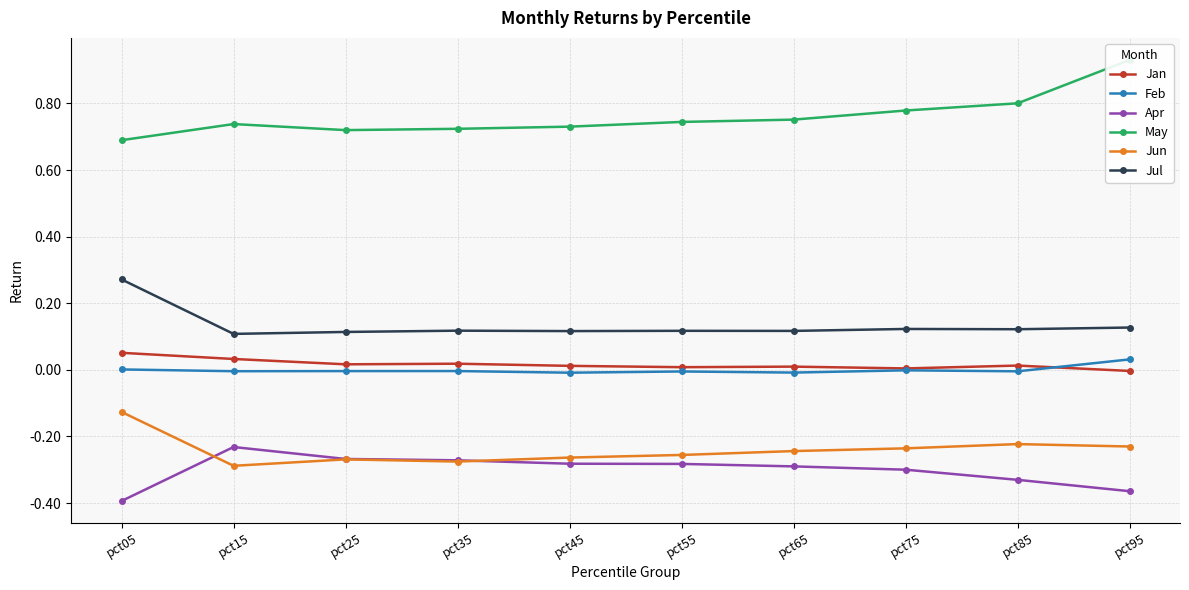

Which label corresponds to the smallest value in the chart?

pct05